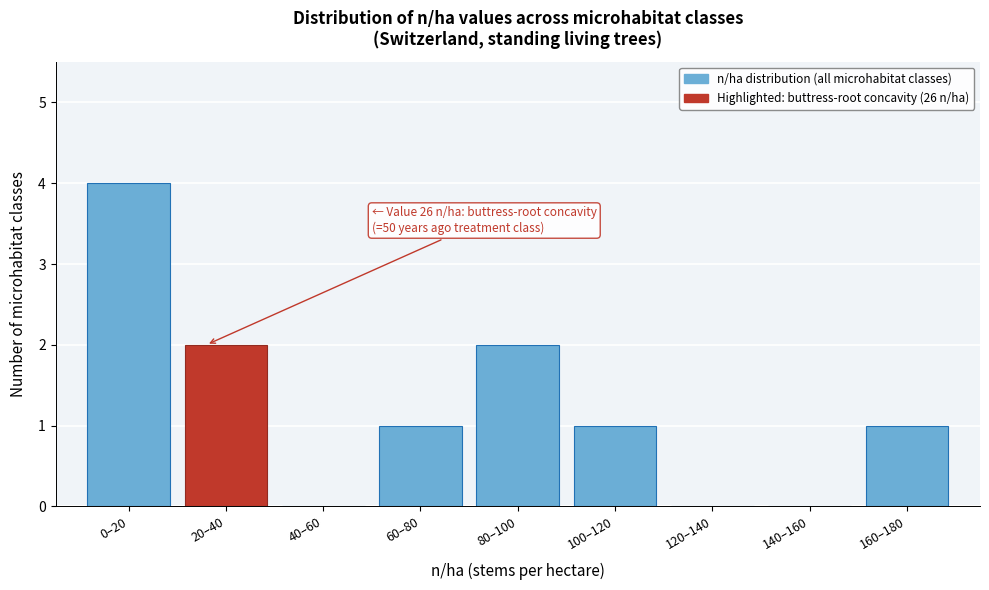

Reading right to left, transcribe all the data shown in this chart.

160–180=1	140–160=0	120–140=0	100–120=1	80–100=2	60–80=1	40–60=0	20–40=2	0–20=4